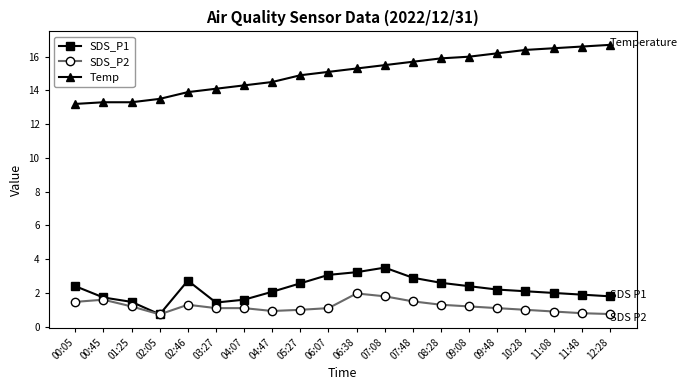

Between 00:05 and 06:38, which series saw the biggest shift?

Temp